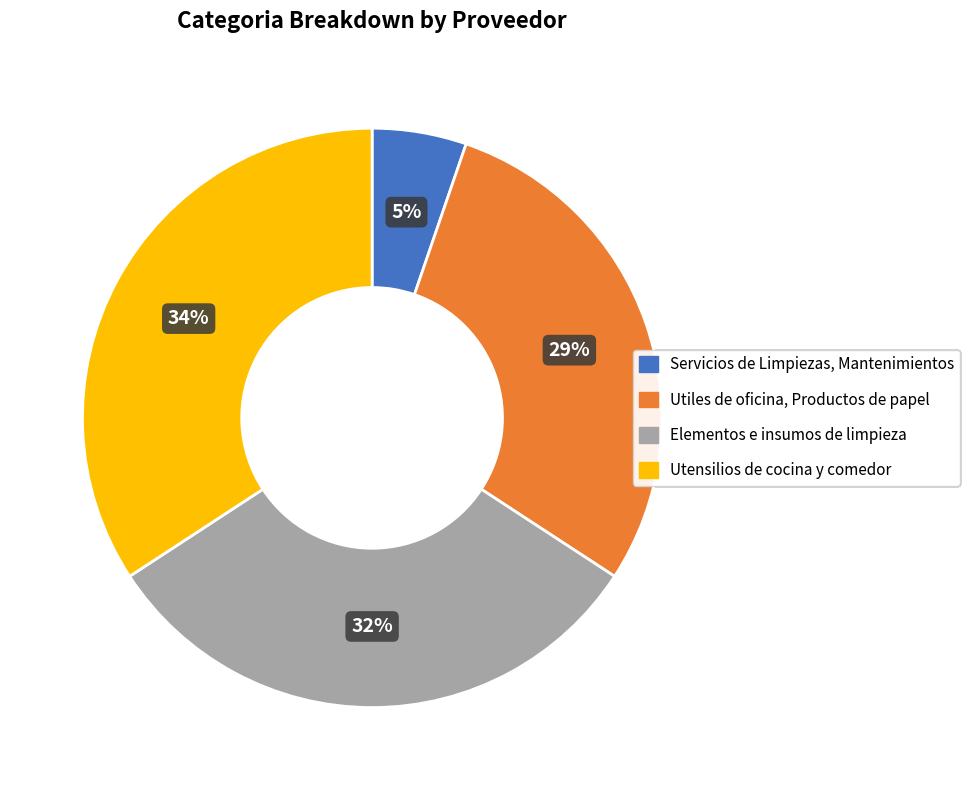

Rank the categories by value from highest to lowest.

Utensilios de cocina y comedor, Elementos e insumos de limpieza, Utiles de oficina, Productos de papel, Servicios de Limpiezas, Mantenimientos